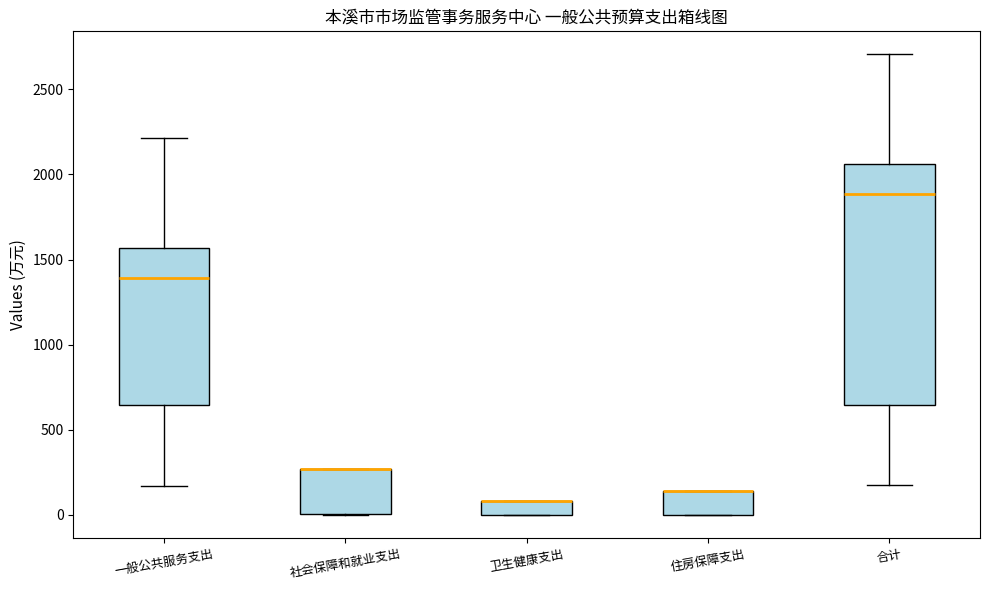

Where does the lower whisker of the box for 合计 end on the y-axis? The values are not printed on the chart, so give them approximately, as read against the axis.

150